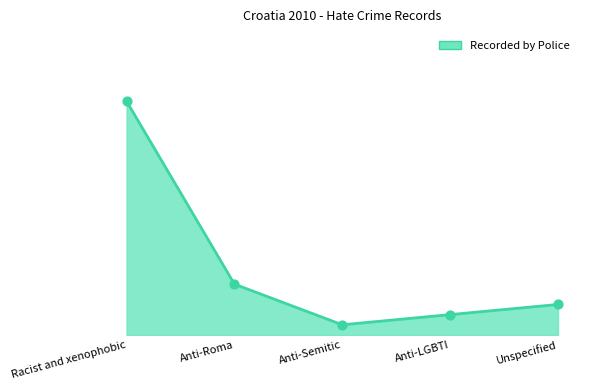

Which has a higher value, Racist and xenophobic or Anti-Semitic?

Racist and xenophobic